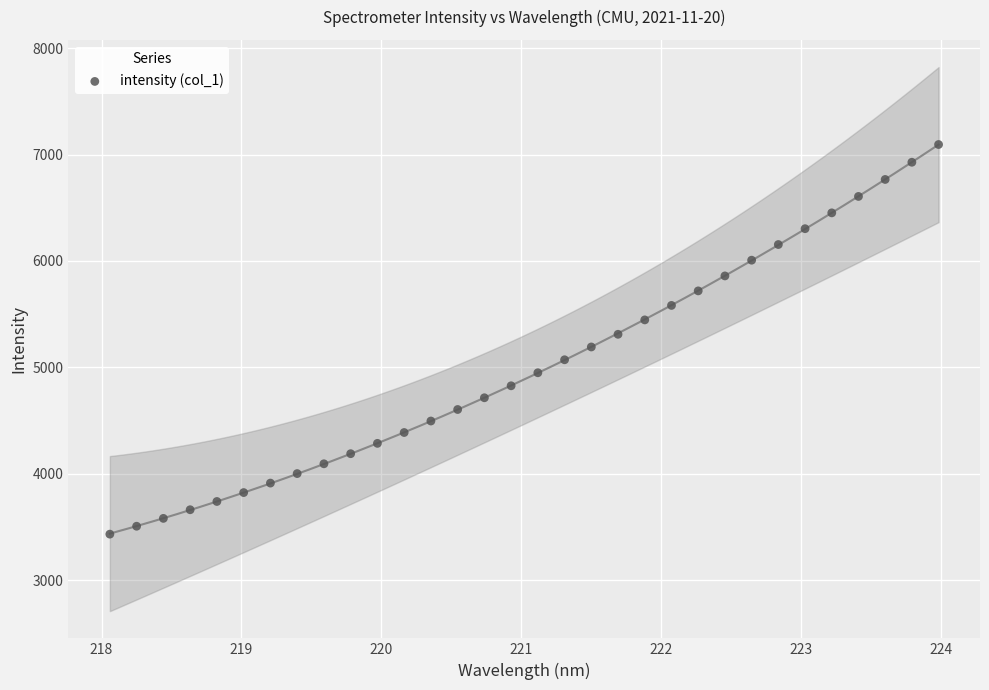

What is the range of X values (max minus min)?

5.9